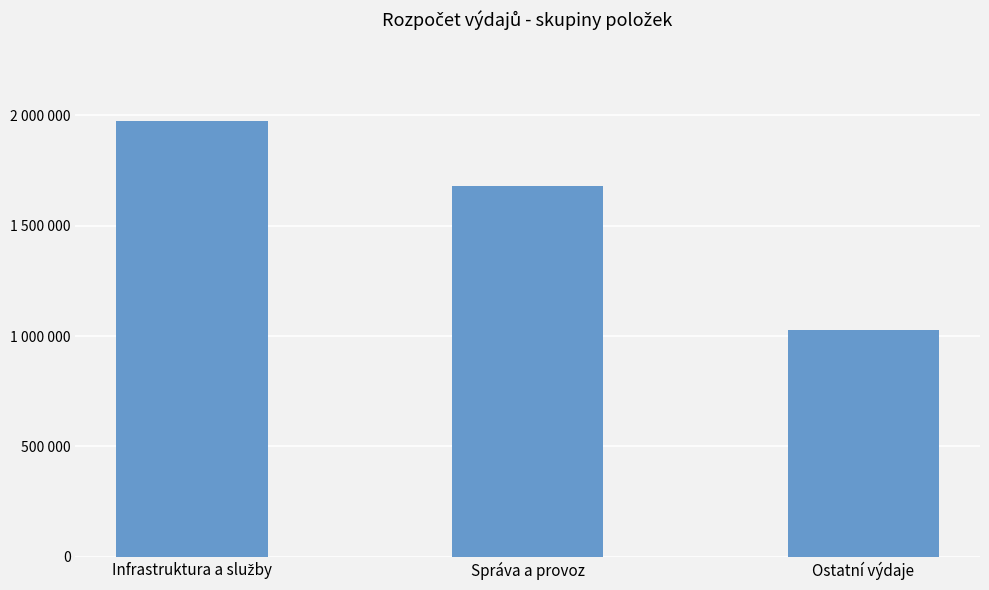

Which category has the lowest value across all series?

Ostatní výdaje